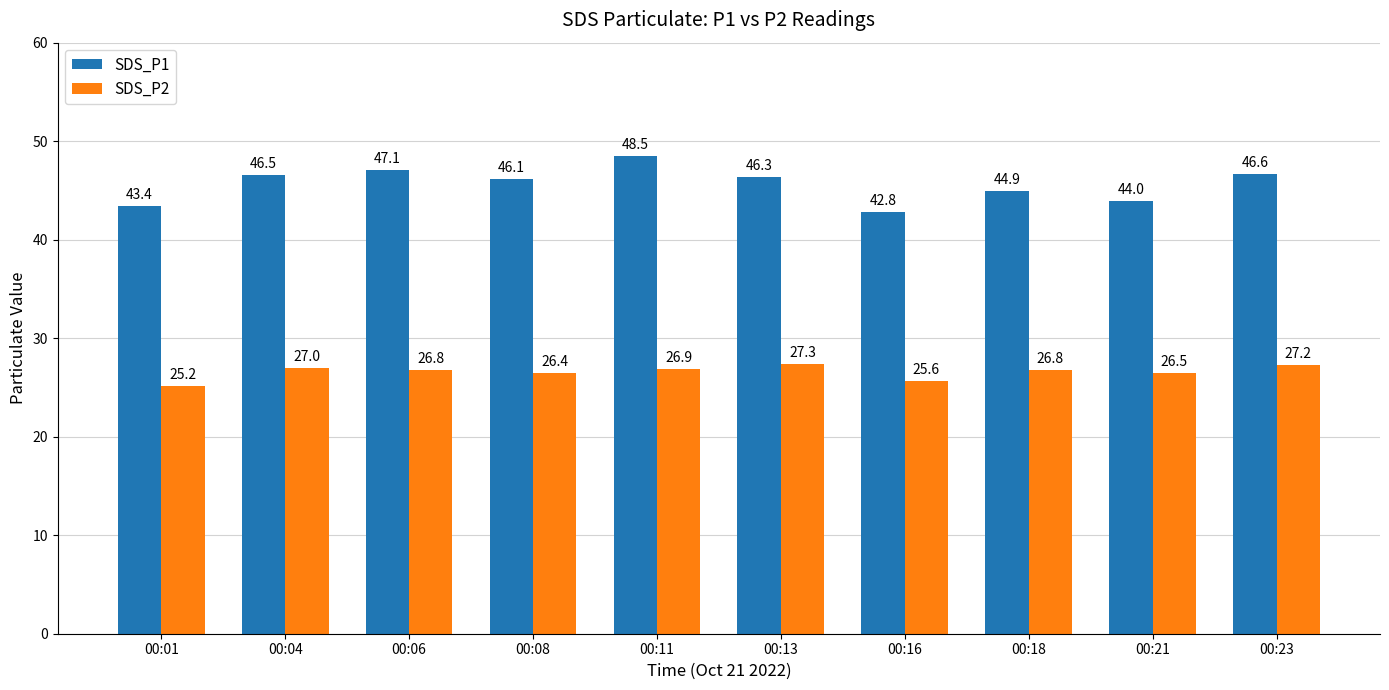

At how many categories does at least one series exceed 45?

6